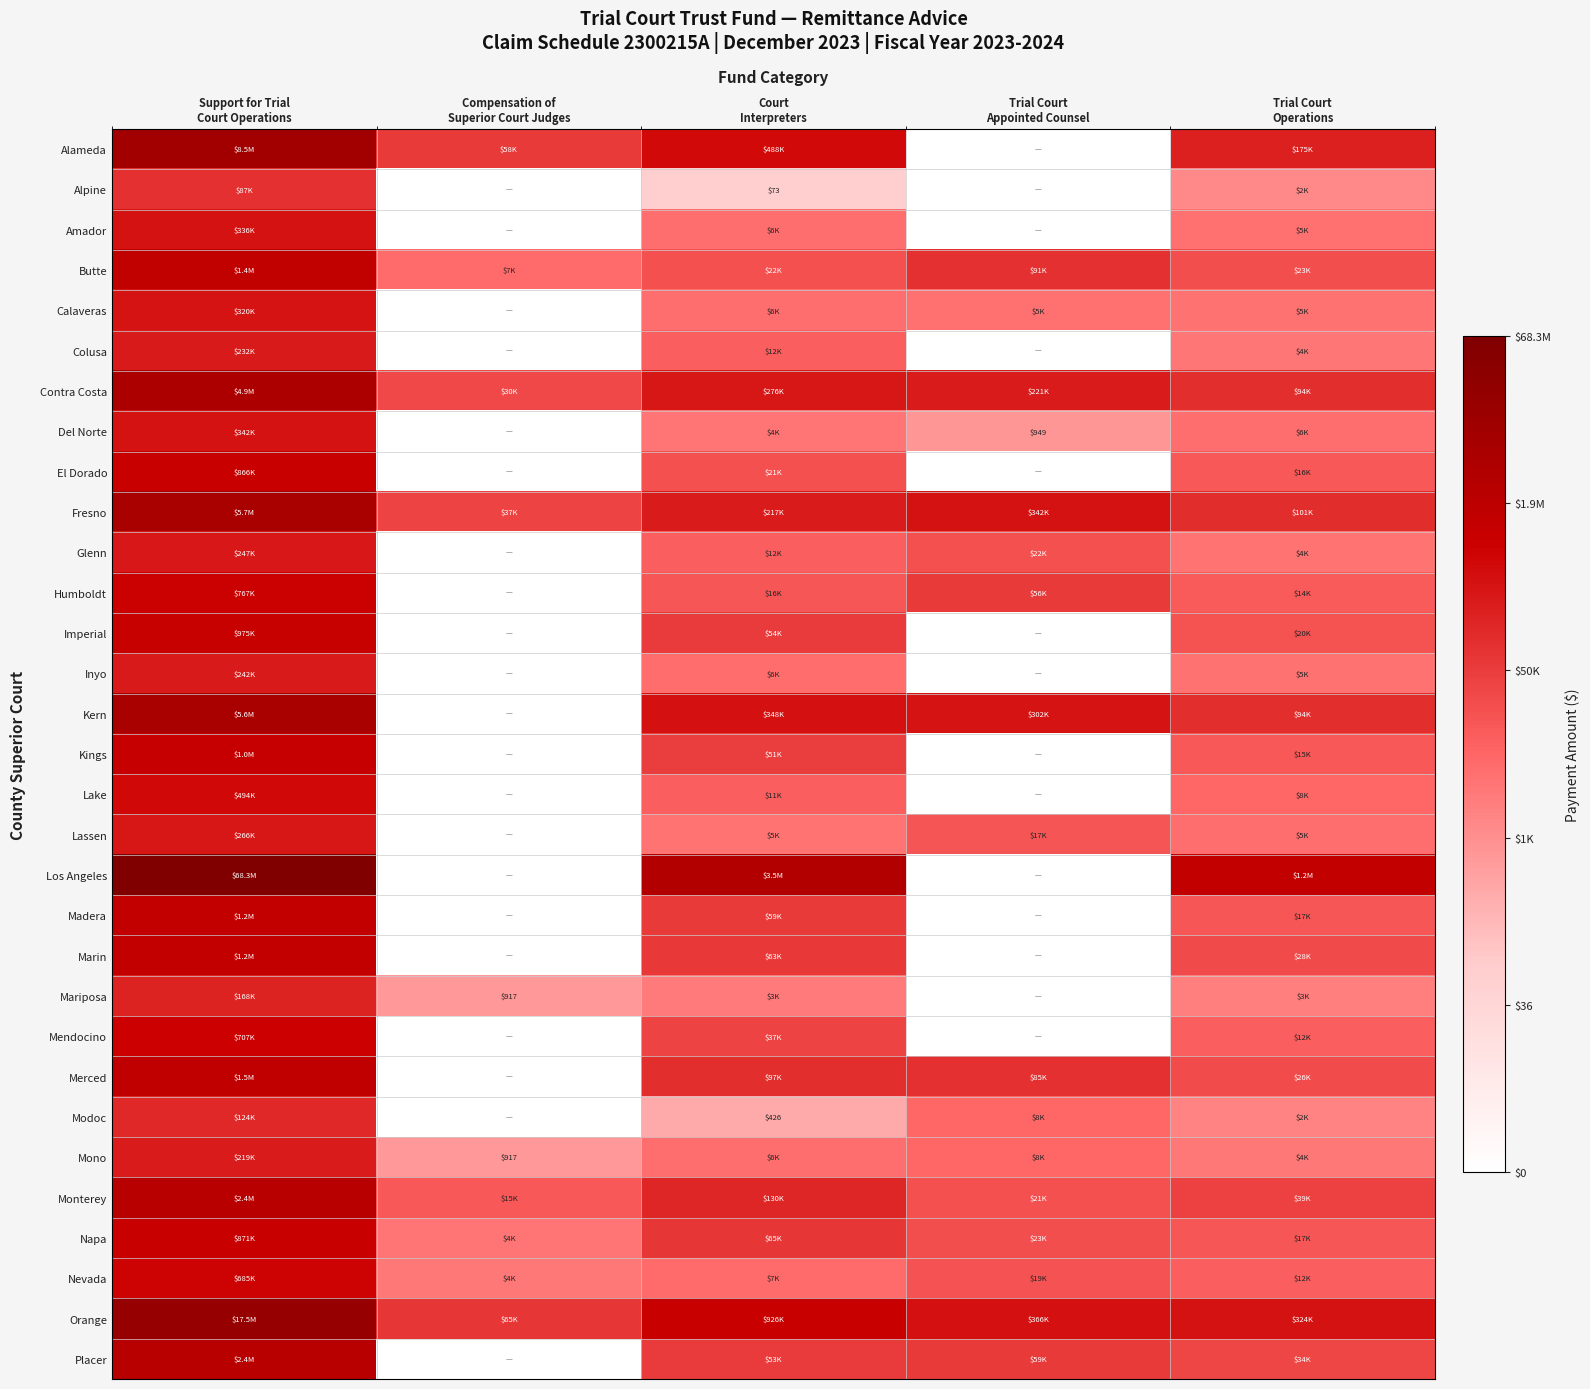

Which series changed the most between Support for Trial Court Operations and Trial Court Appointed Counsel?

Los Angeles